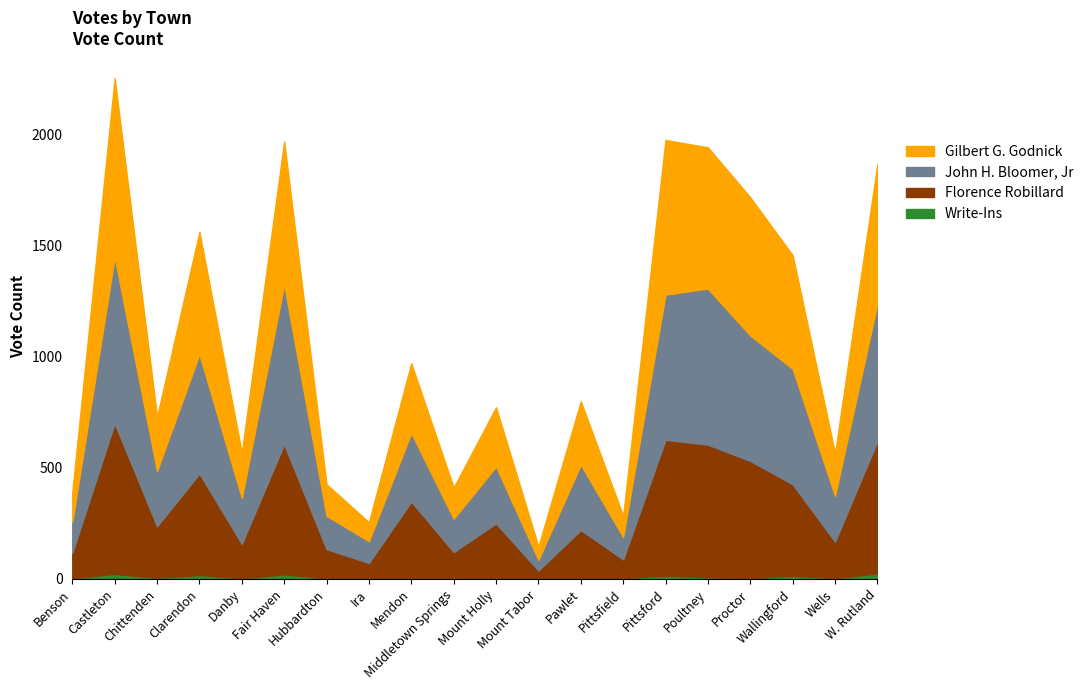

Which category has the highest value in the Gilbert G. Godnick series?

Castleton